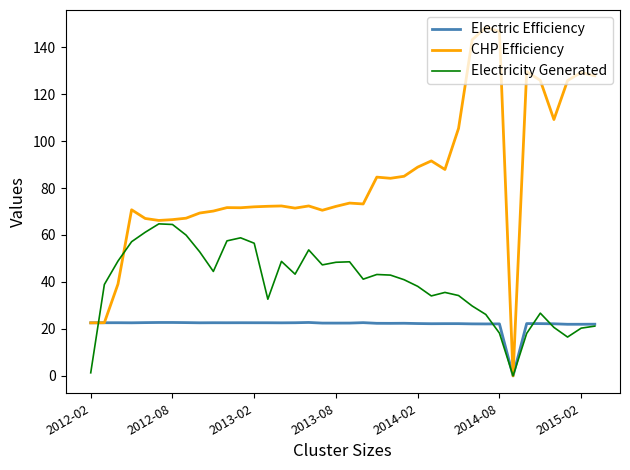

Which series has the largest total across all categories?

CHP Efficiency